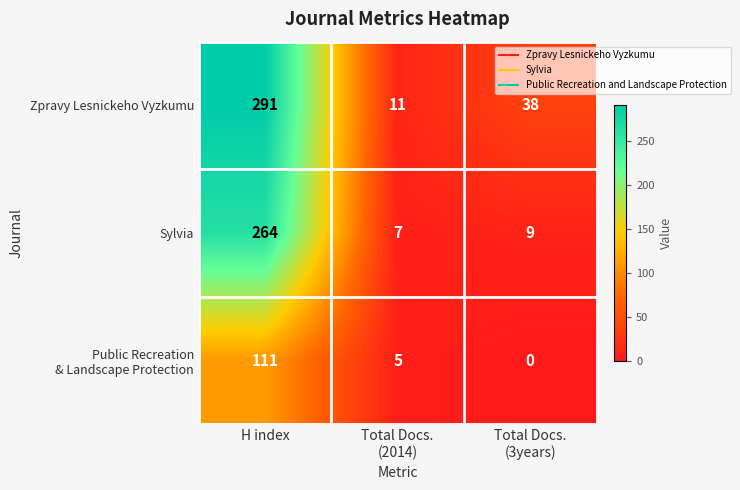

What is the maximum value shown in the chart?

291